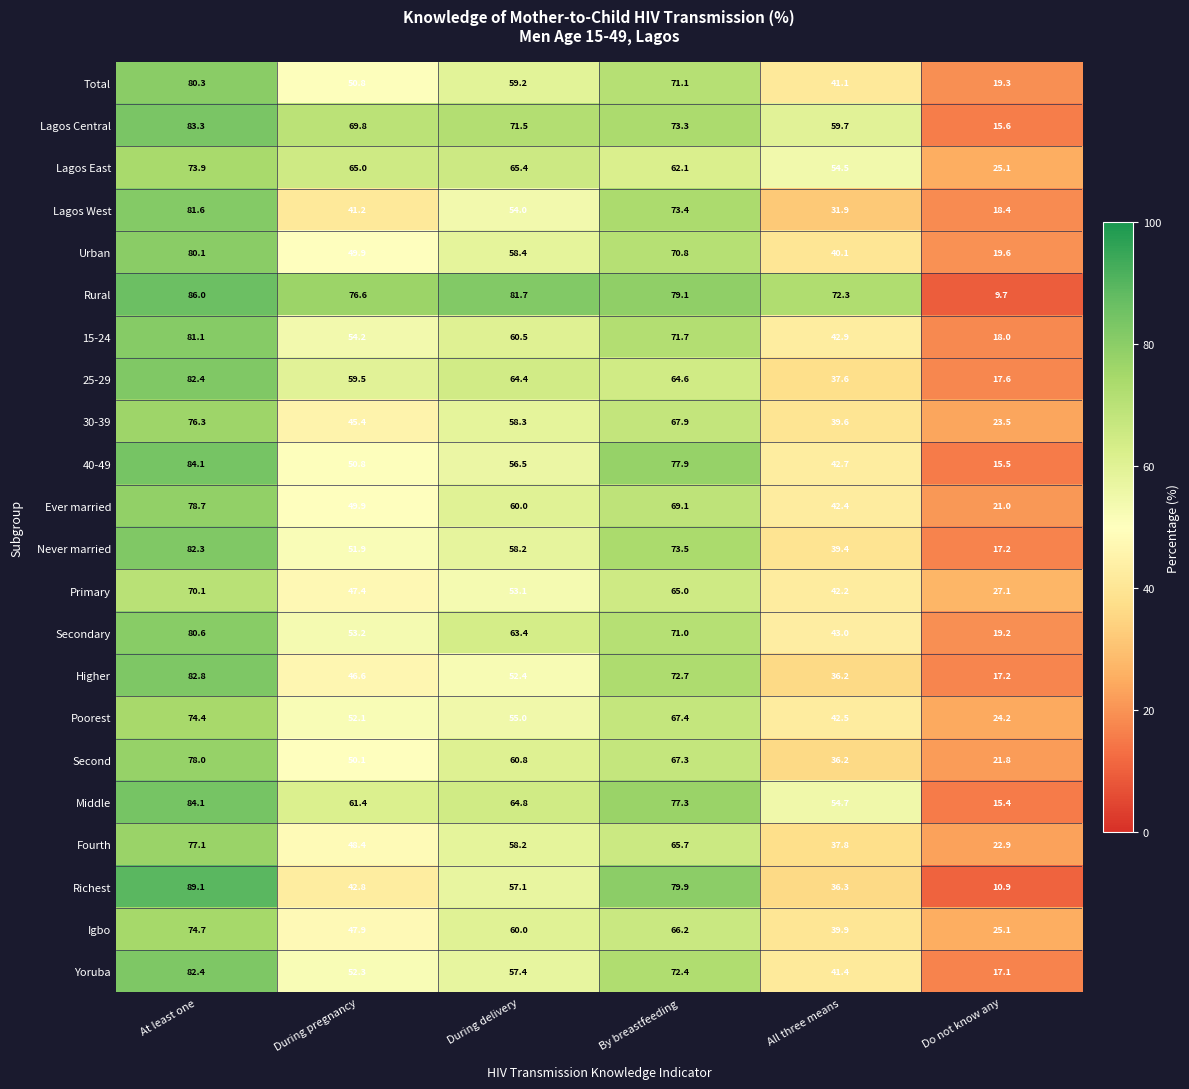

What is the sum of all Richest values?

316.1